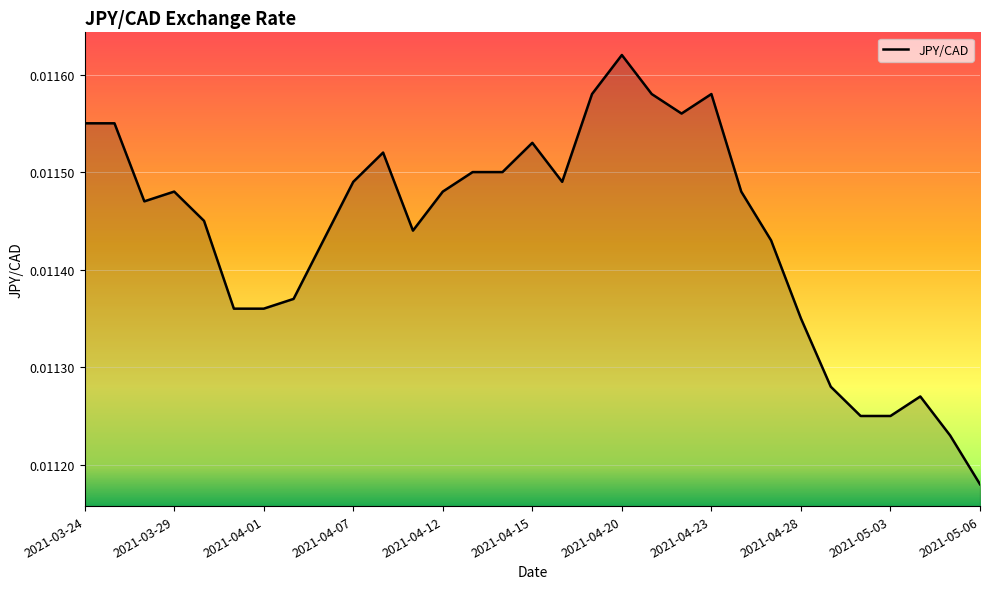

Rank the categories by value from lowest to highest.

2021-05-06, 2021-05-05, 2021-04-30, 2021-05-03, 2021-05-04, 2021-04-29, 2021-04-28, 2021-03-31, 2021-04-01, 2021-04-05, 2021-04-06, 2021-04-27, 2021-04-09, 2021-03-30, 2021-03-26, 2021-03-29, 2021-04-12, 2021-04-26, 2021-04-07, 2021-04-16, 2021-04-13, 2021-04-14, 2021-04-08, 2021-04-15, 2021-03-24, 2021-03-25, 2021-04-22, 2021-04-19, 2021-04-21, 2021-04-23, 2021-04-20